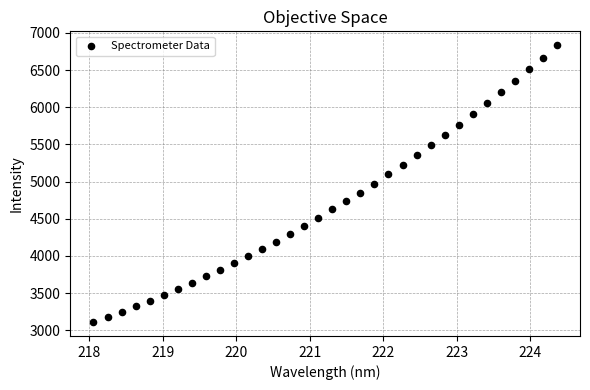

What is the range of X values (max minus min)?

6.3